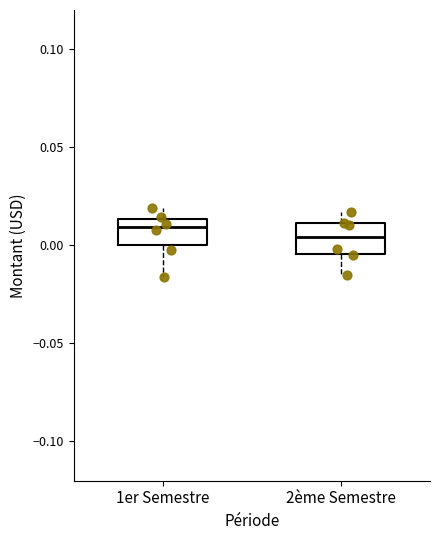

Which box has the highest median line?

1er Semestre